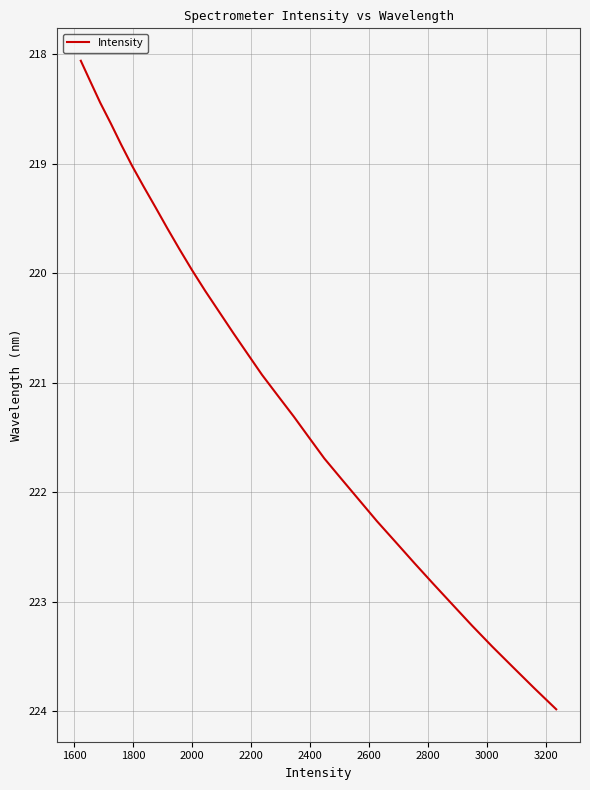

Count the number of data series in this chart.

1